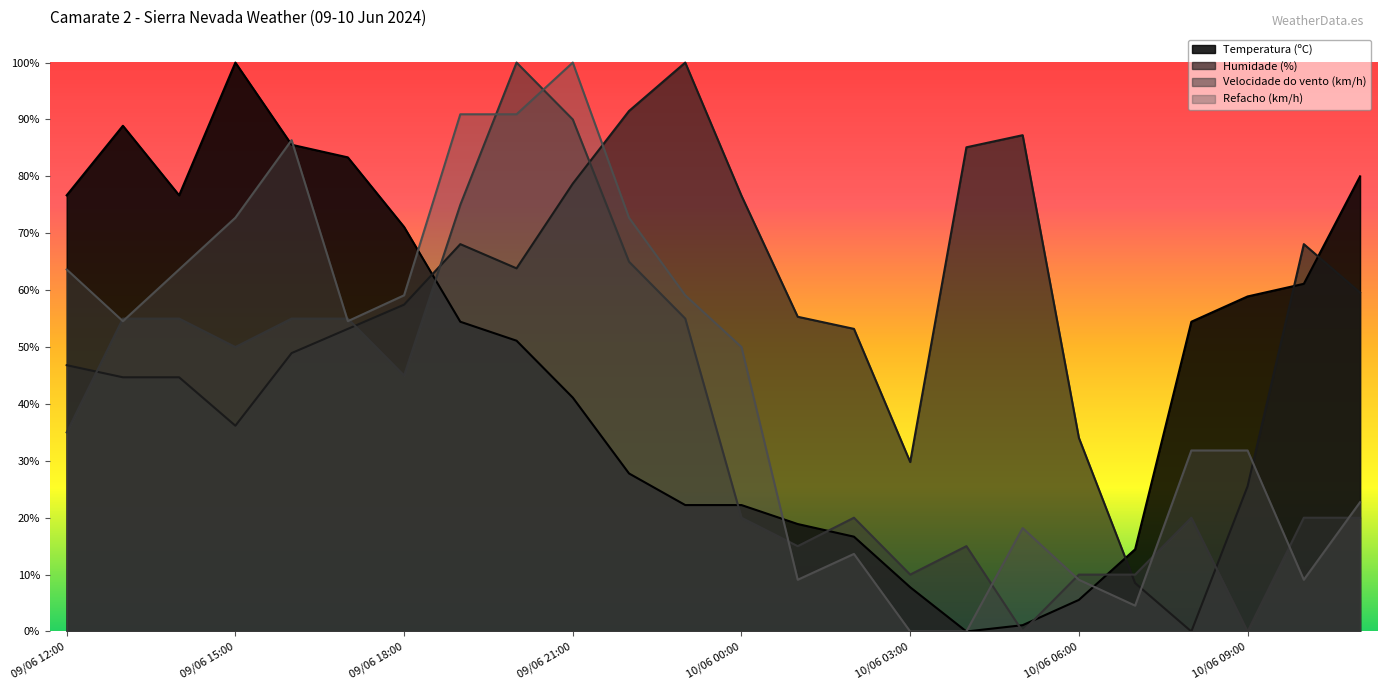

Reading right to left, what are all the values shown in this chart?

Temperatura (ºC): 10/06 11:00=80.0	10/06 10:00=61.1	10/06 09:00=58.9	10/06 08:00=54.4	10/06 07:00=14.4	10/06 06:00=5.6	10/06 05:00=1.1	10/06 04:00=0.0	10/06 03:00=7.8	10/06 02:00=16.7	10/06 01:00=18.9	10/06 00:00=22.2	09/06 23:00=22.2	09/06 22:00=27.8	09/06 21:00=41.1	09/06 20:00=51.1	09/06 19:00=54.4	09/06 18:00=71.1	09/06 17:00=83.3	09/06 16:00=85.6	09/06 15:00=100.0	09/06 14:00=76.7	09/06 13:00=88.9	09/06 12:00=76.7
Humidade (%): 10/06 11:00=59.6	10/06 10:00=68.1	10/06 09:00=25.5	10/06 08:00=0.0	10/06 07:00=8.5	10/06 06:00=34.0	10/06 05:00=87.2	10/06 04:00=85.1	10/06 03:00=29.8	10/06 02:00=53.2	10/06 01:00=55.3	10/06 00:00=76.6	09/06 23:00=100.0	09/06 22:00=91.5	09/06 21:00=78.7	09/06 20:00=63.8	09/06 19:00=68.1	09/06 18:00=57.4	09/06 17:00=53.2	09/06 16:00=48.9	09/06 15:00=36.2	09/06 14:00=44.7	09/06 13:00=44.7	09/06 12:00=46.8
Velocidade do vento (km/h): 10/06 11:00=20.0	10/06 10:00=20.0	10/06 09:00=0.0	10/06 08:00=20.0	10/06 07:00=10.0	10/06 06:00=10.0	10/06 05:00=0.0	10/06 04:00=15.0	10/06 03:00=10.0	10/06 02:00=20.0	10/06 01:00=15.0	10/06 00:00=20.0	09/06 23:00=55.0	09/06 22:00=65.0	09/06 21:00=90.0	09/06 20:00=100.0	09/06 19:00=75.0	09/06 18:00=45.0	09/06 17:00=55.0	09/06 16:00=55.0	09/06 15:00=50.0	09/06 14:00=55.0	09/06 13:00=55.0	09/06 12:00=35.0
Refacho (km/h): 10/06 11:00=22.7	10/06 10:00=9.1	10/06 09:00=31.8	10/06 08:00=31.8	10/06 07:00=4.5	10/06 06:00=9.1	10/06 05:00=18.2	10/06 04:00=0.0	10/06 03:00=0.0	10/06 02:00=13.6	10/06 01:00=9.1	10/06 00:00=50.0	09/06 23:00=59.1	09/06 22:00=72.7	09/06 21:00=100.0	09/06 20:00=90.9	09/06 19:00=90.9	09/06 18:00=59.1	09/06 17:00=54.5	09/06 16:00=86.4	09/06 15:00=72.7	09/06 14:00=63.6	09/06 13:00=54.5	09/06 12:00=63.6